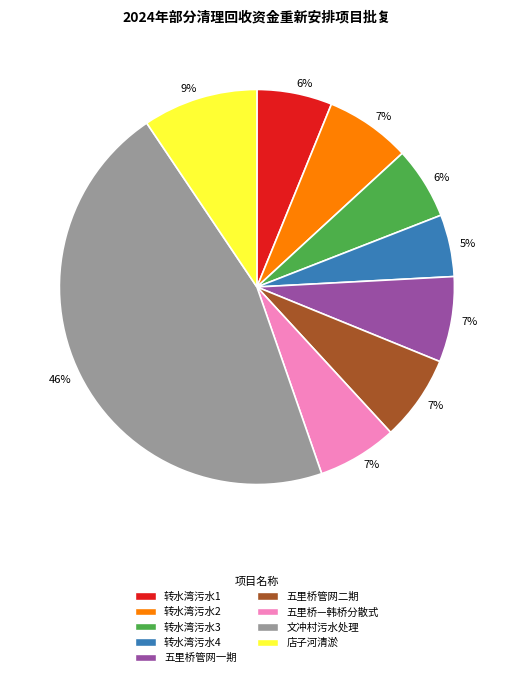

Approximately how many times larger is the value at 转水湾污水2 compared to 五里桥管网二期?

1.0